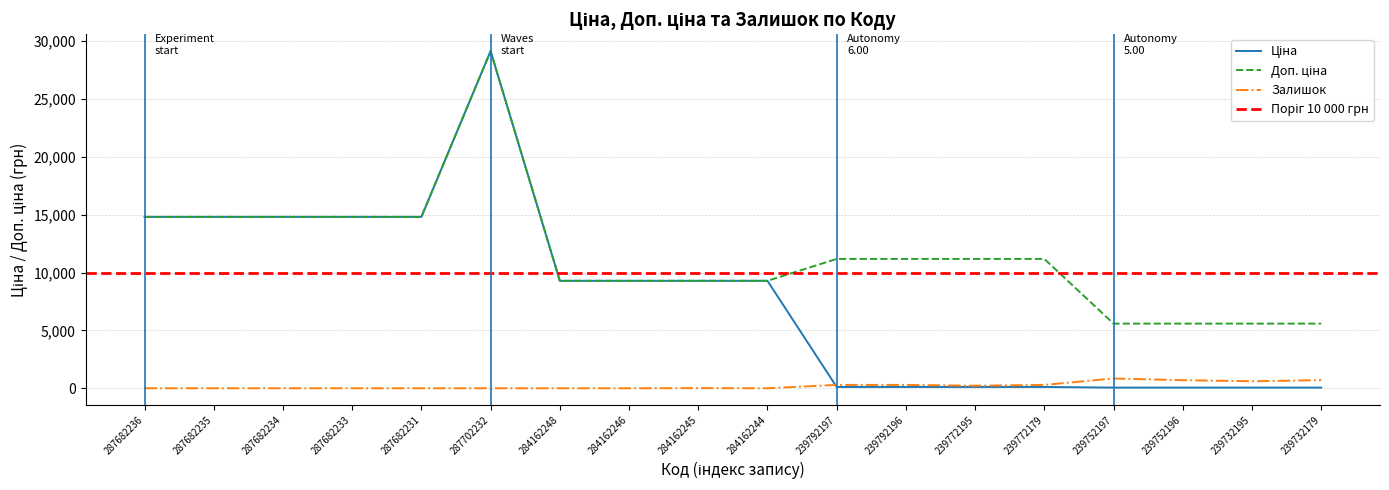

What is the label of the 6th point from the left?

287702232